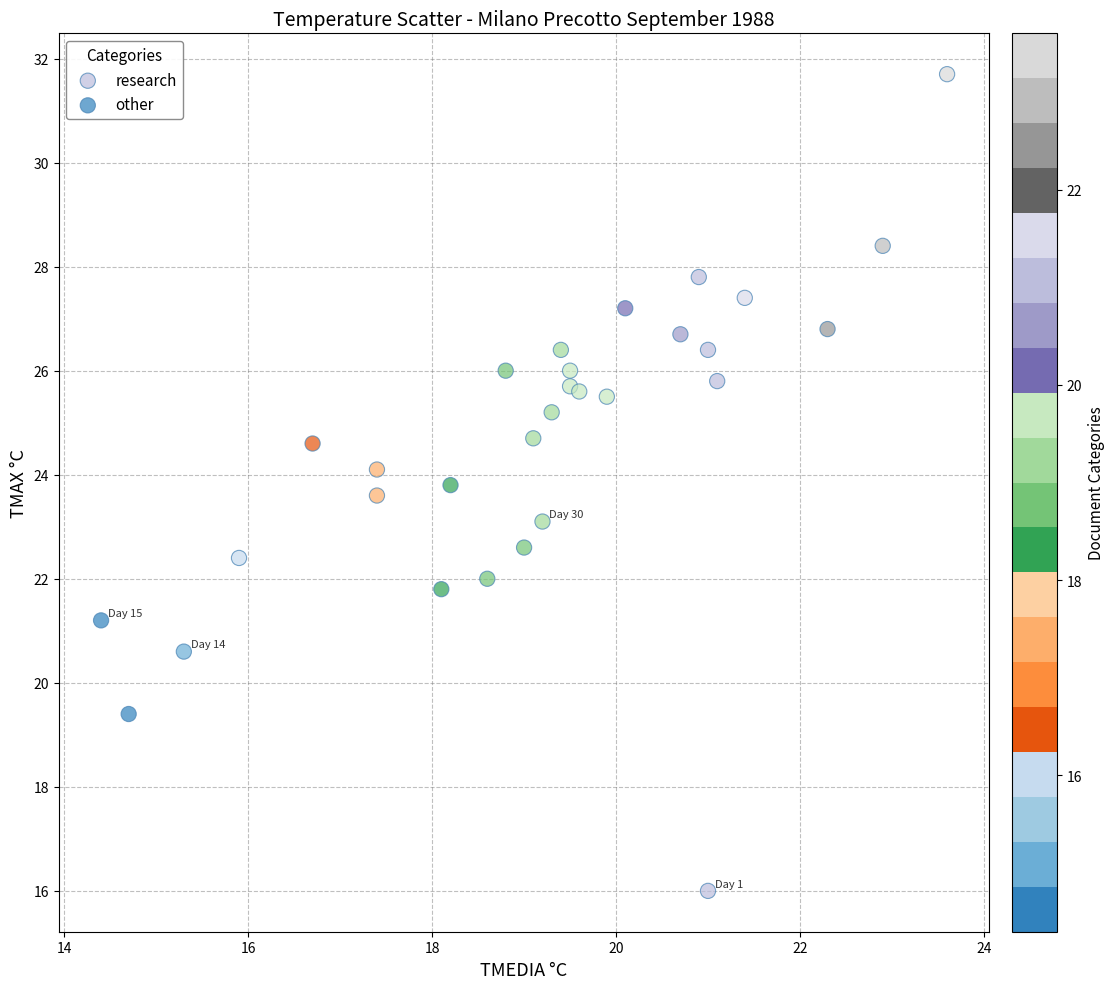

Which series reaches the minimum Y coordinate?

research